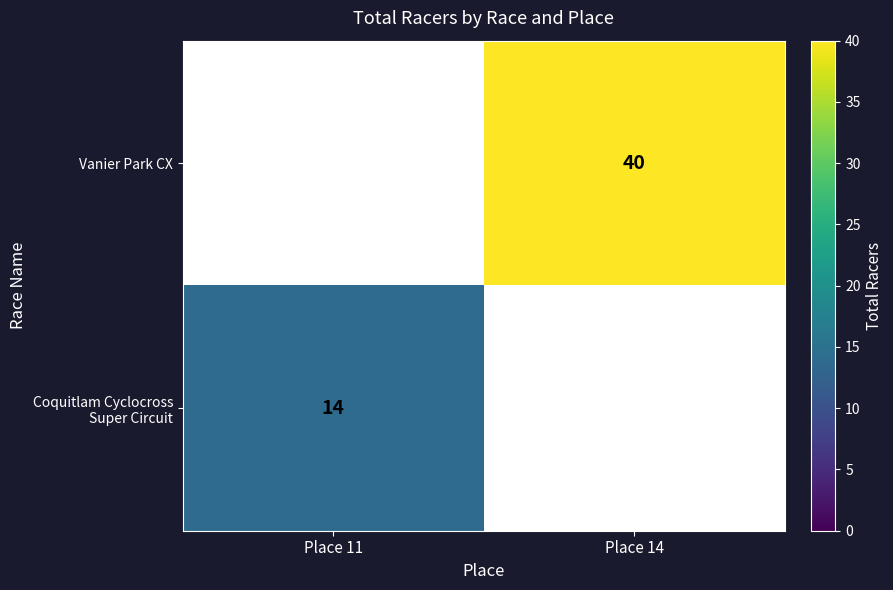

Is it true that Vanier Park CX equals 59 at Place 14?

False